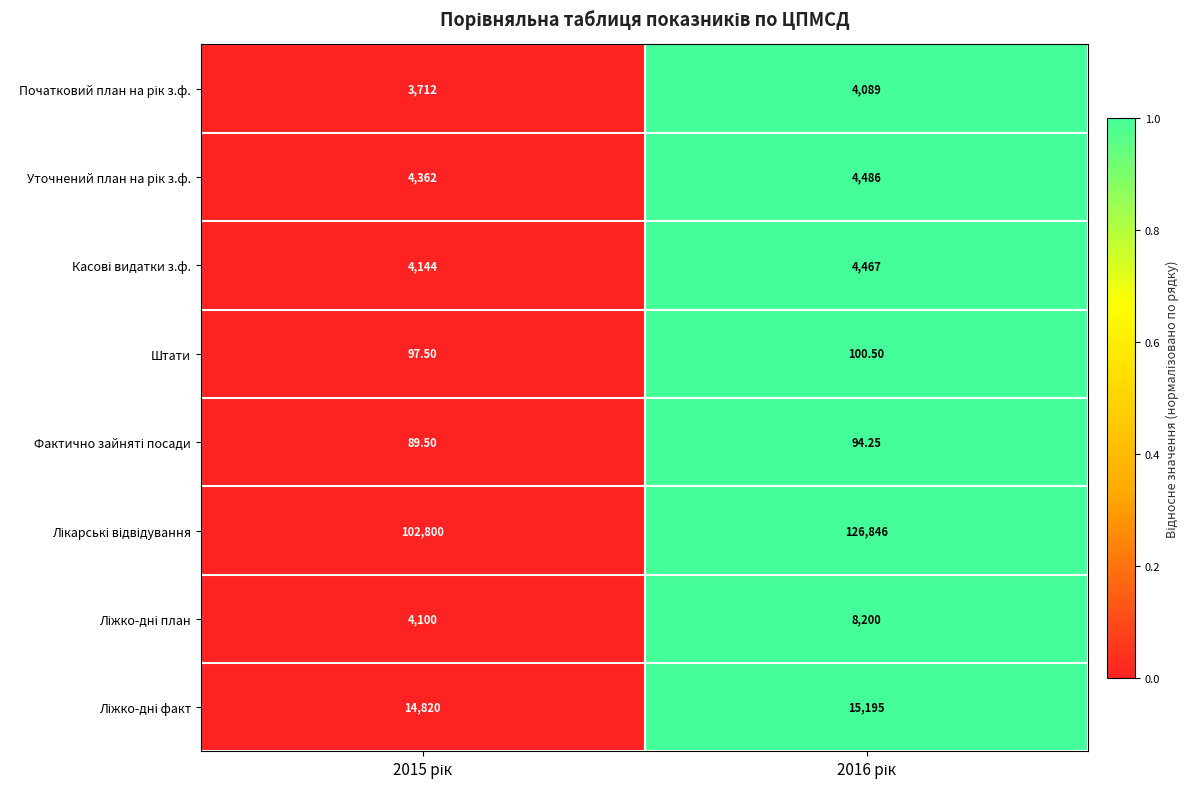

How many data points does each series have?

2